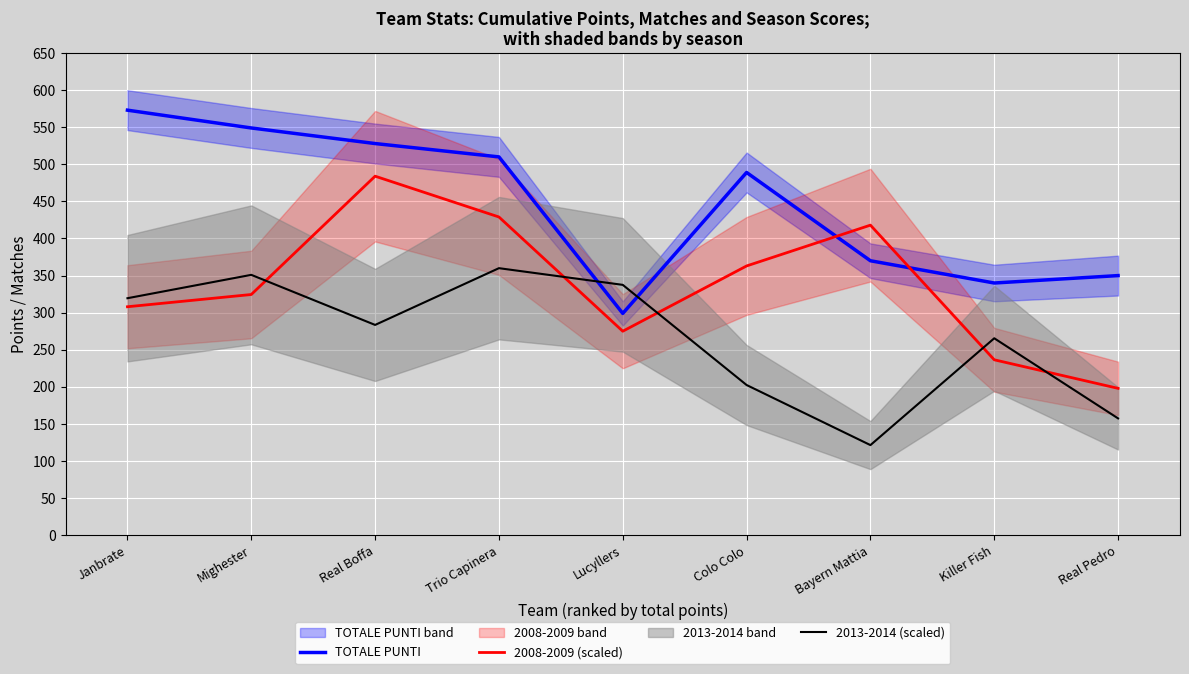

Rank the series at Real Boffa from highest to lowest value.

TOTALE PUNTI, 2008-2009 (scaled), 2013-2014 (scaled)